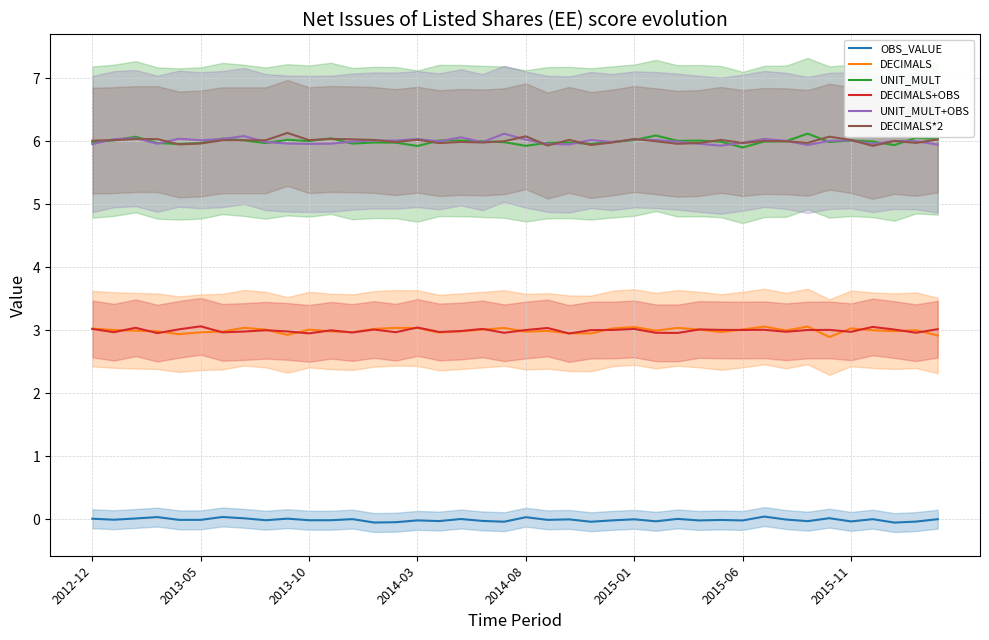

At how many categories does at least one series exceed 5?

40